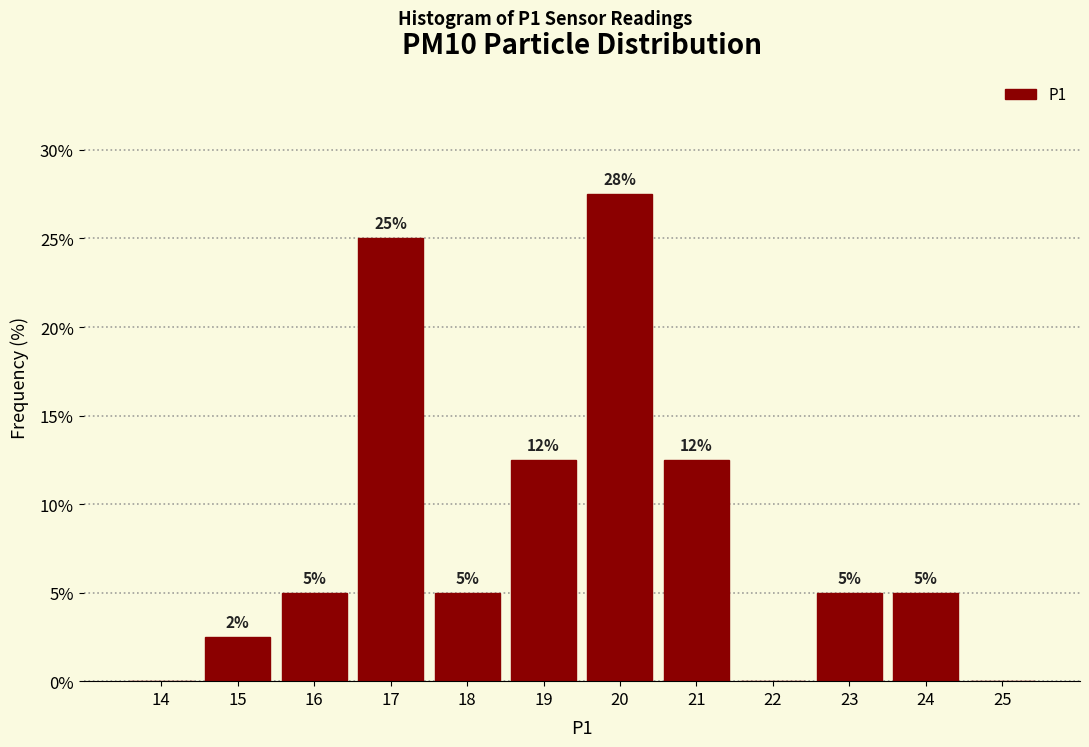

Which has a higher value, 15 or 20?

20